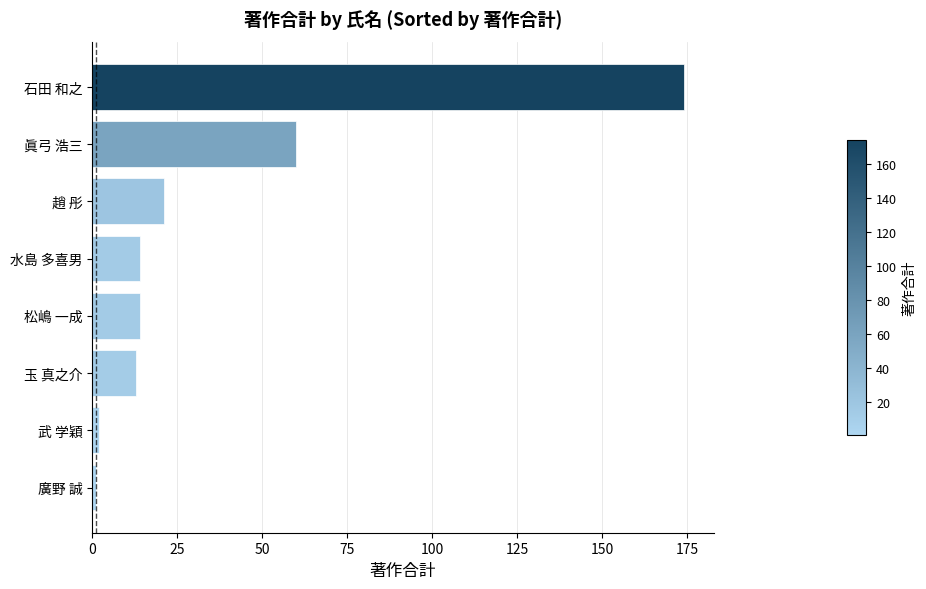

Where is the data nearest to the value 87?

眞弓 浩三